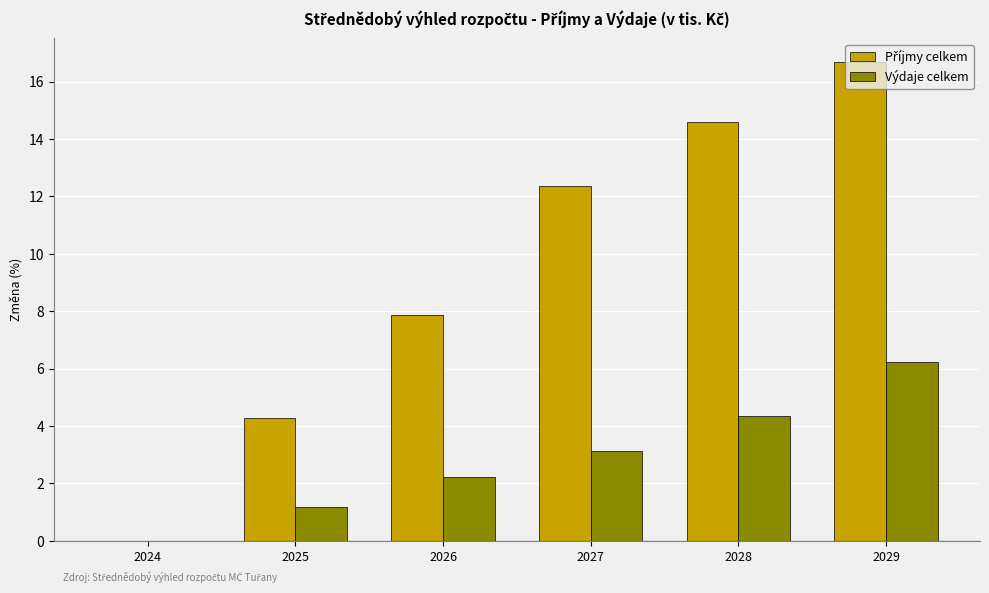

What is the sum of the Výdaje celkem values at 2026 and 2029?

8.5